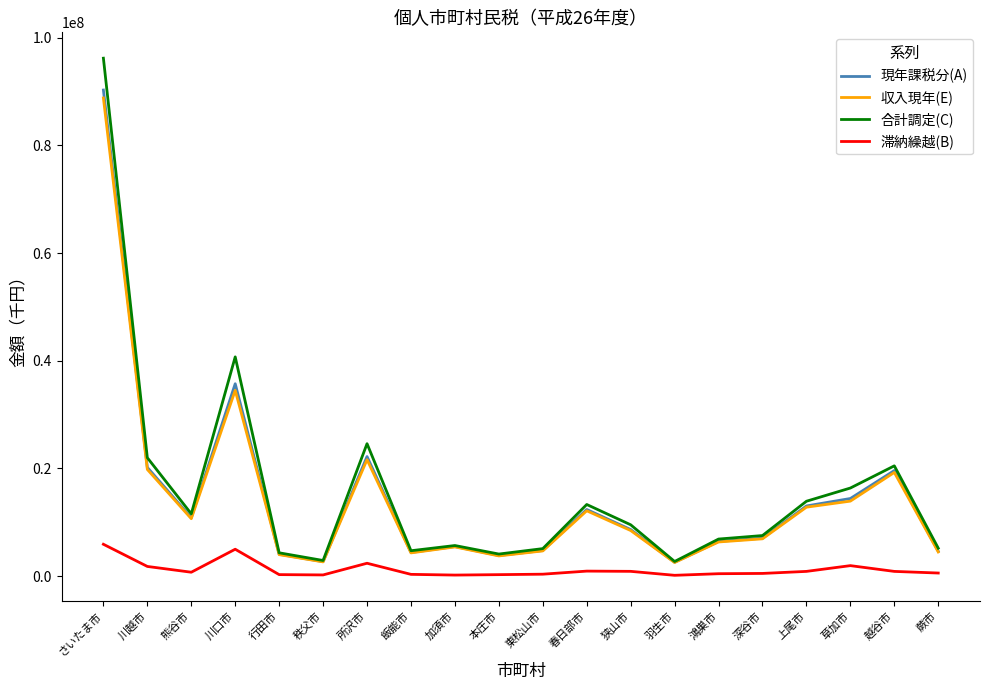

What are all the series names shown in the legend?

現年課税分(A), 収入現年(E), 合計調定(C), 滞納繰越(B)